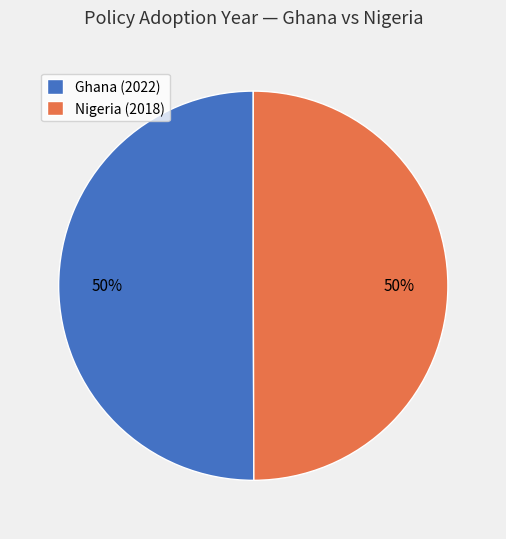

Approximately how many times larger is the value at Nigeria (2018) compared to Ghana (2022)?

1.0